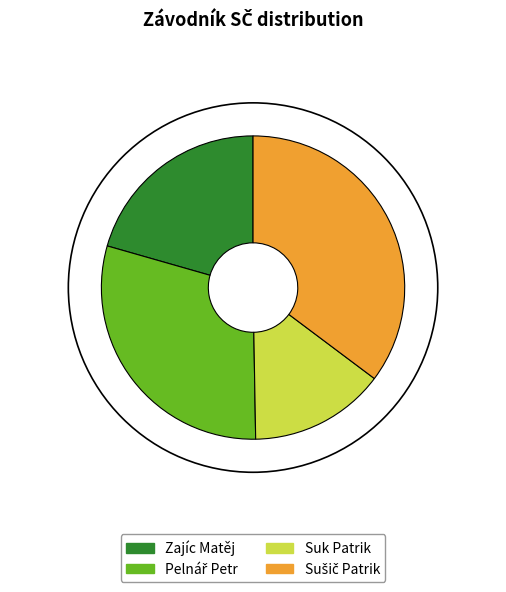

What is the smallest slice in the pie chart?

Suk Patrik